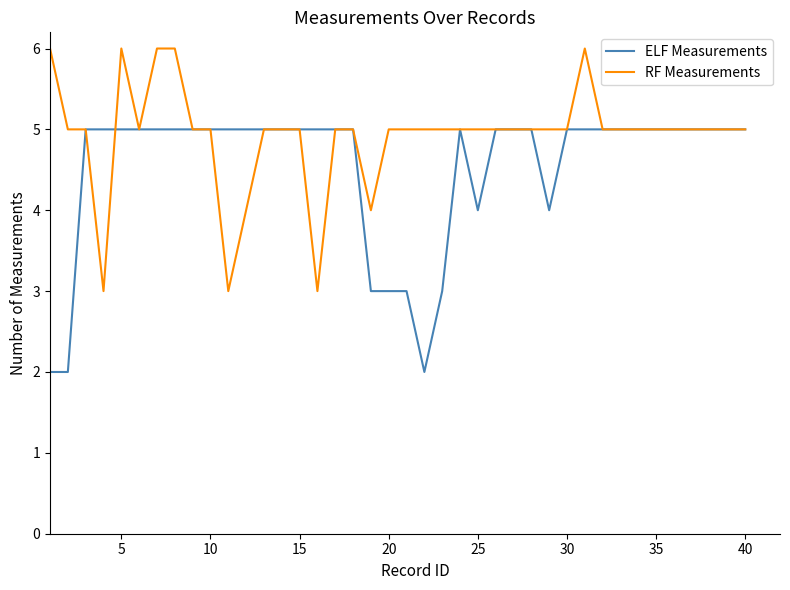

List the series in order of their peak value, lowest first.

ELF Measurements, RF Measurements